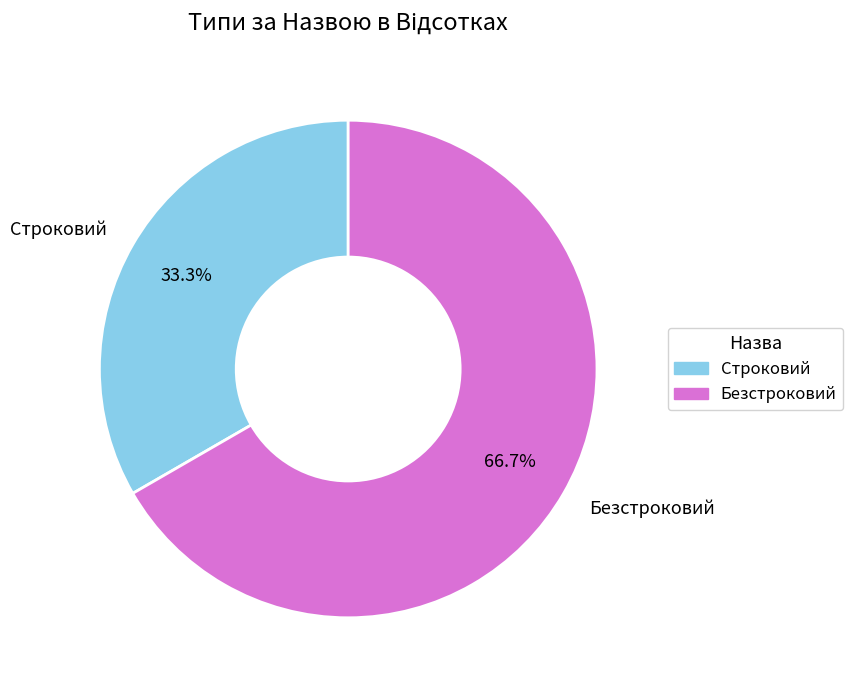

Is Безстроковий the majority of the pie?

Yes